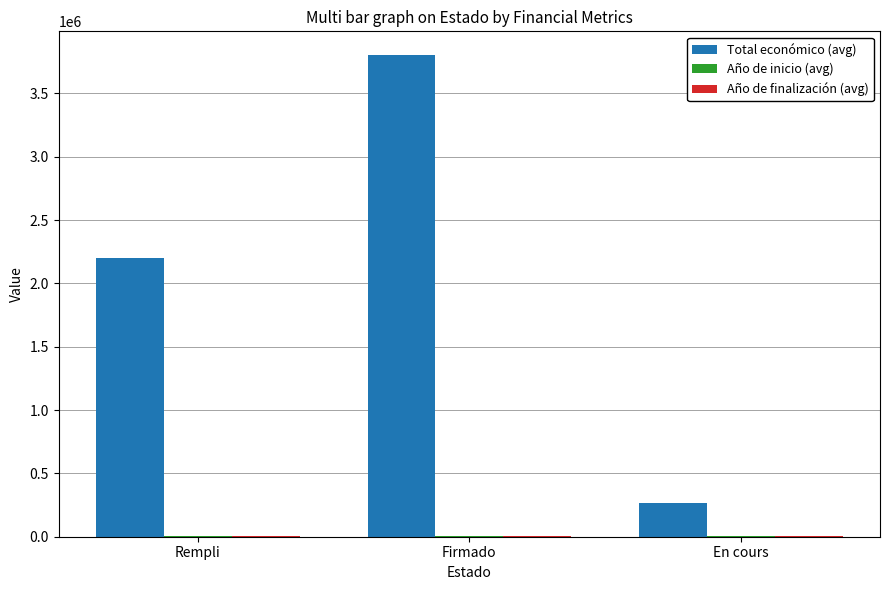

Between Rempli and Firmado, which series saw the biggest shift?

Total económico (avg)